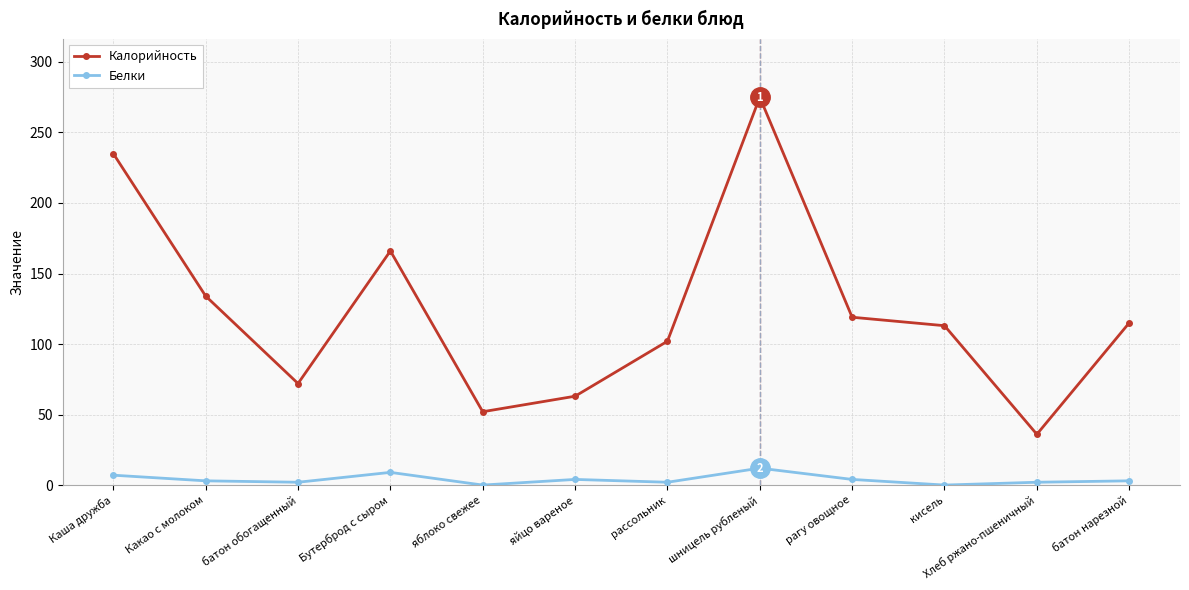

What is the sum of the Белки values at рагу овощное and яйцо вареное?

8